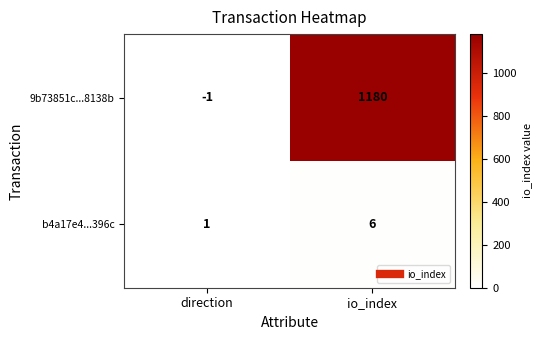

List the series in order of their overall mean, lowest first.

b4a17e4...396c, 9b73851c...8138b